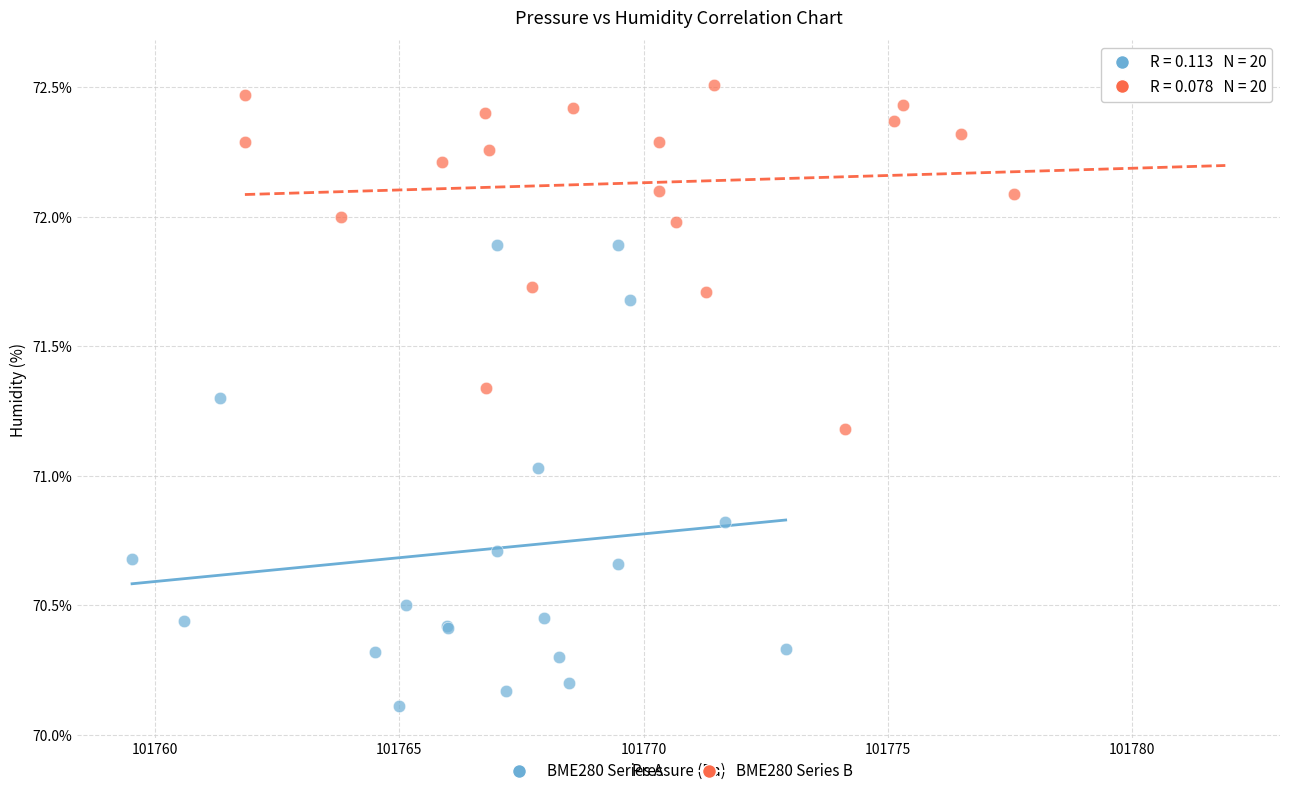

Which series contains the highest Y value?

BME280 Series B